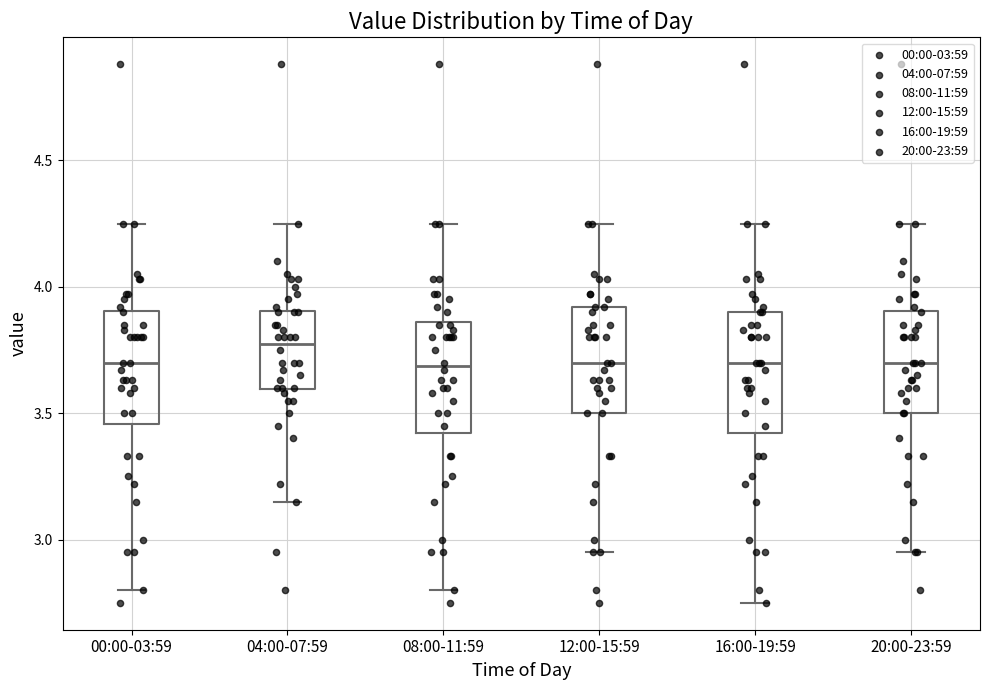

Reading left to right, read every box against the y-axis: the position of its median line, the range the box covers, and the ends of its whiskers. The values are not printed on the chart, so give them approximately, as read against the axis.

00:00-03:59: median 3.70, box 3.45 to 3.90, whiskers 2.80 to 4.25
04:00-07:59: median 3.80, box 3.60 to 3.90, whiskers 3.15 to 4.25
08:00-11:59: median 3.70, box 3.40 to 3.85, whiskers 2.80 to 4.25
12:00-15:59: median 3.70, box 3.50 to 3.90, whiskers 2.95 to 4.25
16:00-19:59: median 3.70, box 3.40 to 3.90, whiskers 2.75 to 4.25
20:00-23:59: median 3.70, box 3.50 to 3.90, whiskers 2.95 to 4.25